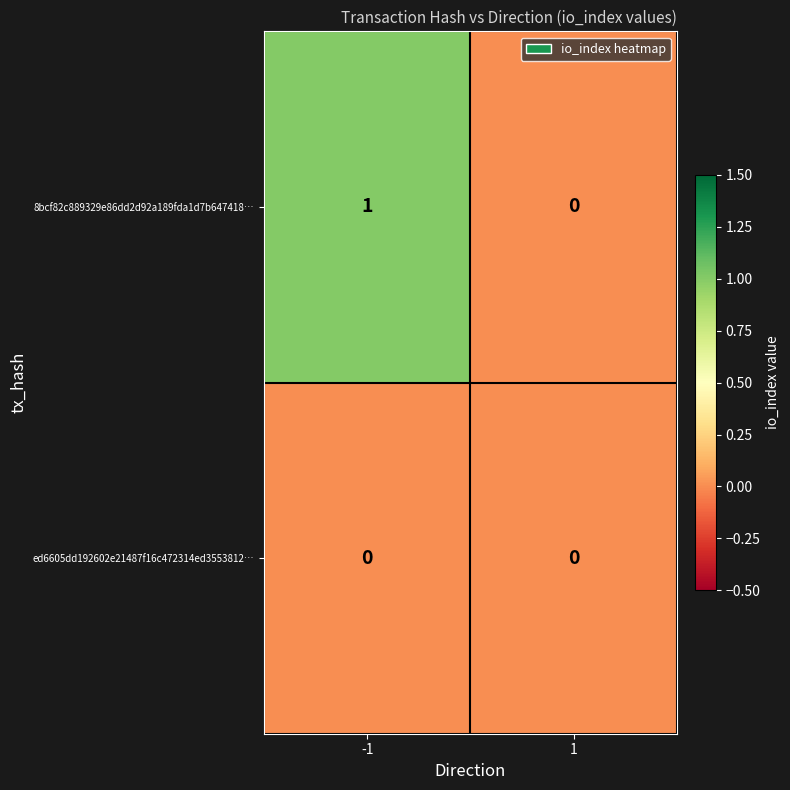

List the labels in order of 8bcf82c889329e86dd2d92a189fda1d7b647418… value, smallest first.

1, -1